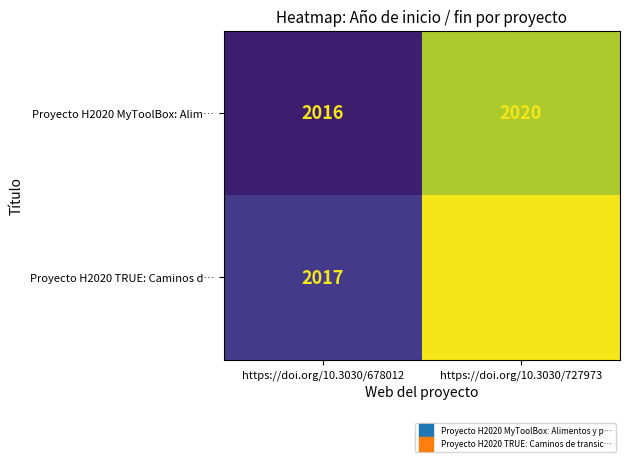

The Proyecto H2020 MyToolBox: Alim… series shows 3339 at https://doi.org/10.3030/678012. True or false?

False